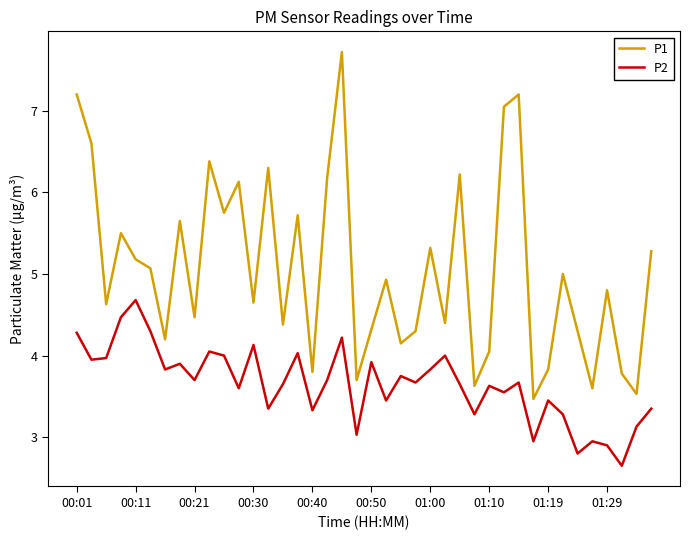

How many categories are shown in the chart?

40